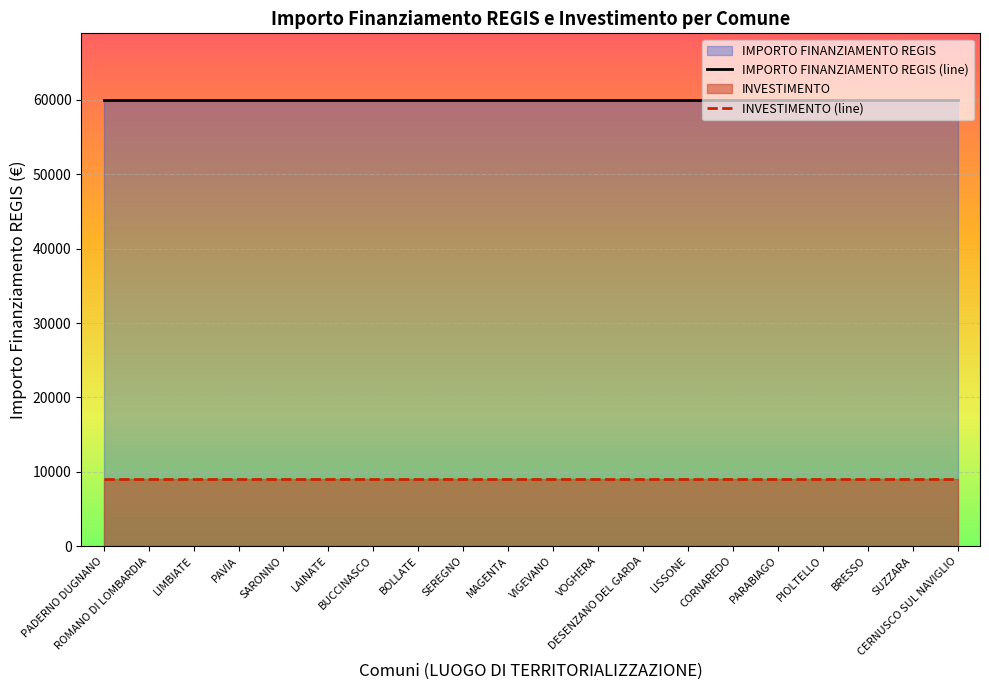

At which category is the sum across all series the highest?

PADERNO DUGNANO